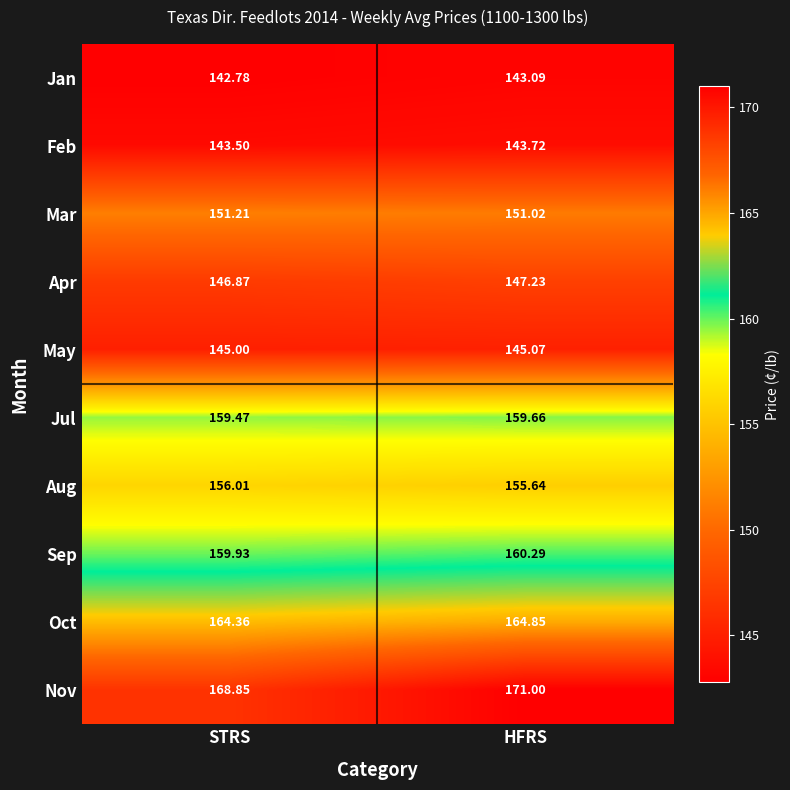

Which series has the largest range (max minus min)?

Nov